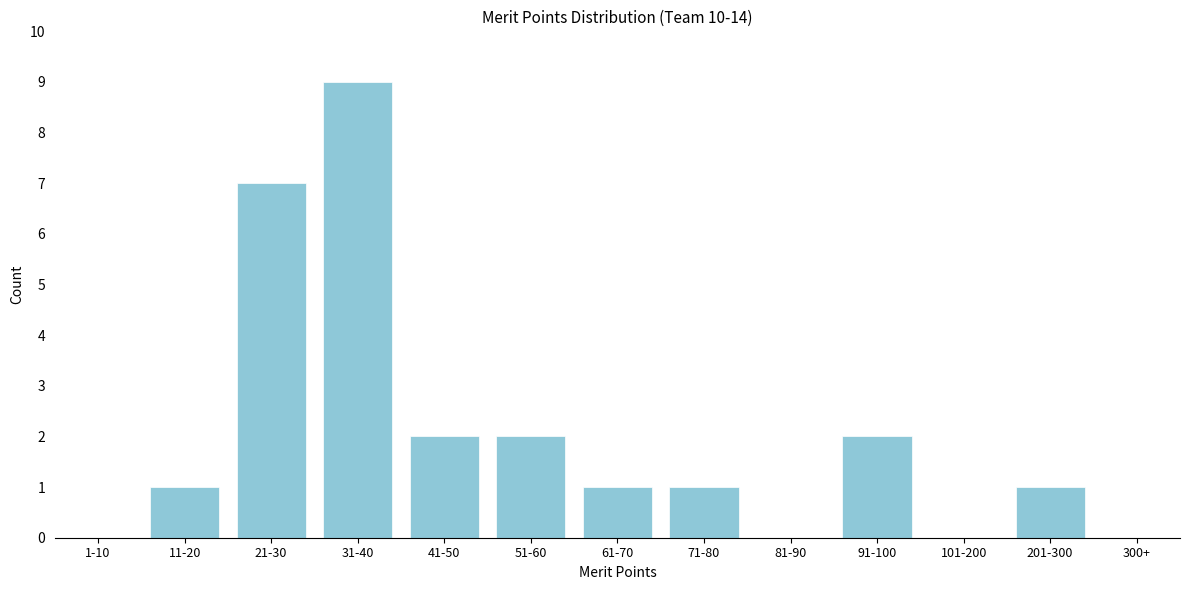

Reading left to right, extract all data points from this chart.

1-10=0	11-20=1	21-30=7	31-40=9	41-50=2	51-60=2	61-70=1	71-80=1	81-90=0	91-100=2	101-200=0	201-300=1	300+=0